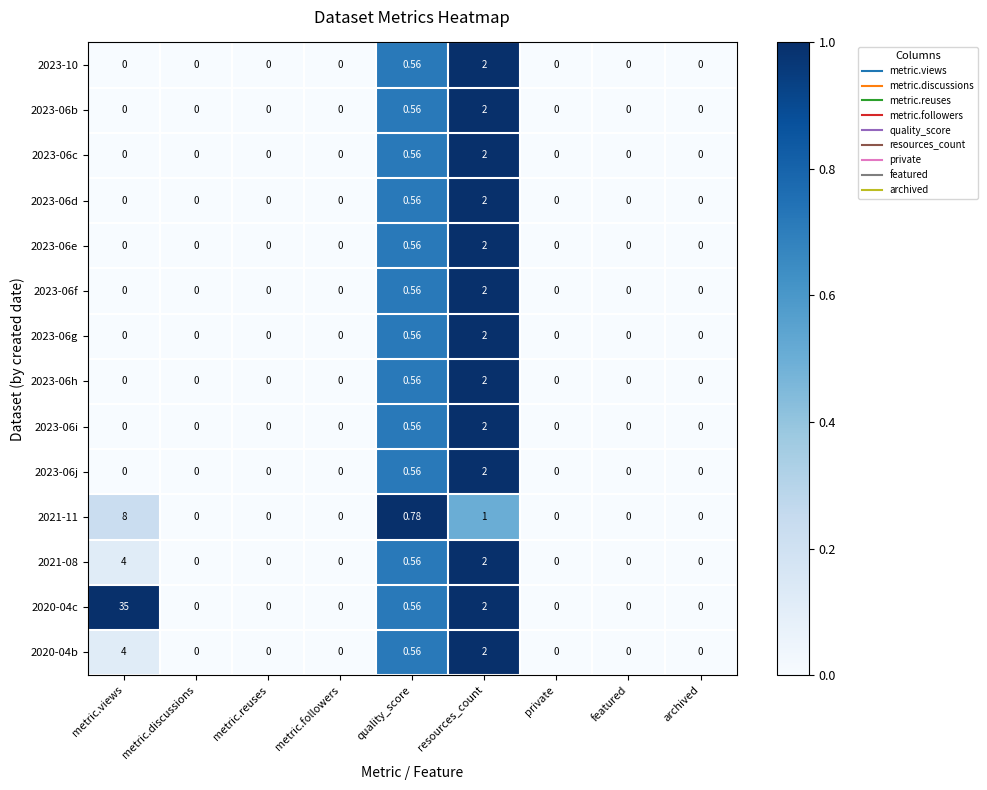

At which category is the sum across all series the highest?

metric.views